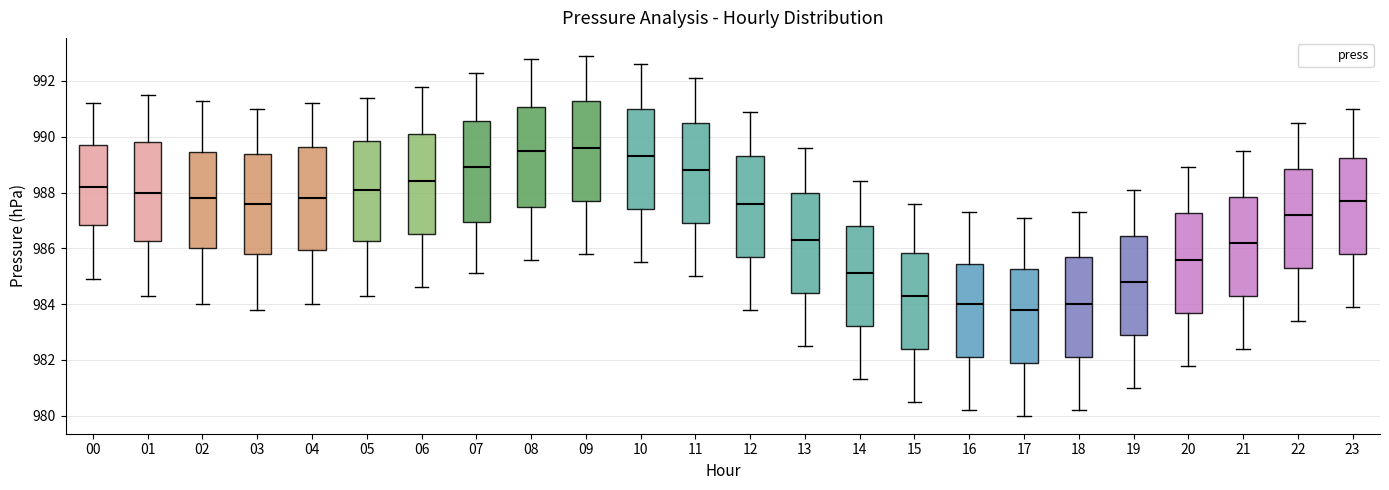

Reading left to right, read every box against the y-axis: the position of its median line, the range the box covers, and the ends of its whiskers. The values are not printed on the chart, so give them approximately, as read against the axis.

00: median 988.2, box 986.8 to 989.8, whiskers 985.0 to 991.2
01: median 988.0, box 986.2 to 989.8, whiskers 984.4 to 991.6
02: median 987.8, box 986.0 to 989.4, whiskers 984.0 to 991.4
03: median 987.6, box 985.8 to 989.4, whiskers 983.8 to 991.0
04: median 987.8, box 986.0 to 989.6, whiskers 984.0 to 991.2
05: median 988.2, box 986.2 to 989.8, whiskers 984.4 to 991.4
06: median 988.4, box 986.6 to 990.2, whiskers 984.6 to 991.8
07: median 989.0, box 987.0 to 990.6, whiskers 985.2 to 992.4
08: median 989.6, box 987.6 to 991.0, whiskers 985.6 to 992.8
09: median 989.6, box 987.8 to 991.4, whiskers 985.8 to 993.0
10: median 989.4, box 987.4 to 991.0, whiskers 985.6 to 992.6
11: median 988.8, box 987.0 to 990.6, whiskers 985.0 to 992.2
12: median 987.6, box 985.8 to 989.4, whiskers 983.8 to 991.0
13: median 986.4, box 984.4 to 988.0, whiskers 982.6 to 989.6
14: median 985.2, box 983.2 to 986.8, whiskers 981.4 to 988.4
15: median 984.4, box 982.4 to 985.8, whiskers 980.6 to 987.6
16: median 984.0, box 982.2 to 985.4, whiskers 980.2 to 987.4
17: median 983.8, box 982.0 to 985.2, whiskers 980.0 to 987.2
18: median 984.0, box 982.2 to 985.8, whiskers 980.2 to 987.4
19: median 984.8, box 983.0 to 986.4, whiskers 981.0 to 988.2
20: median 985.6, box 983.8 to 987.2, whiskers 981.8 to 989.0
21: median 986.2, box 984.4 to 987.8, whiskers 982.4 to 989.6
22: median 987.2, box 985.4 to 988.8, whiskers 983.4 to 990.6
23: median 987.8, box 985.8 to 989.2, whiskers 984.0 to 991.0